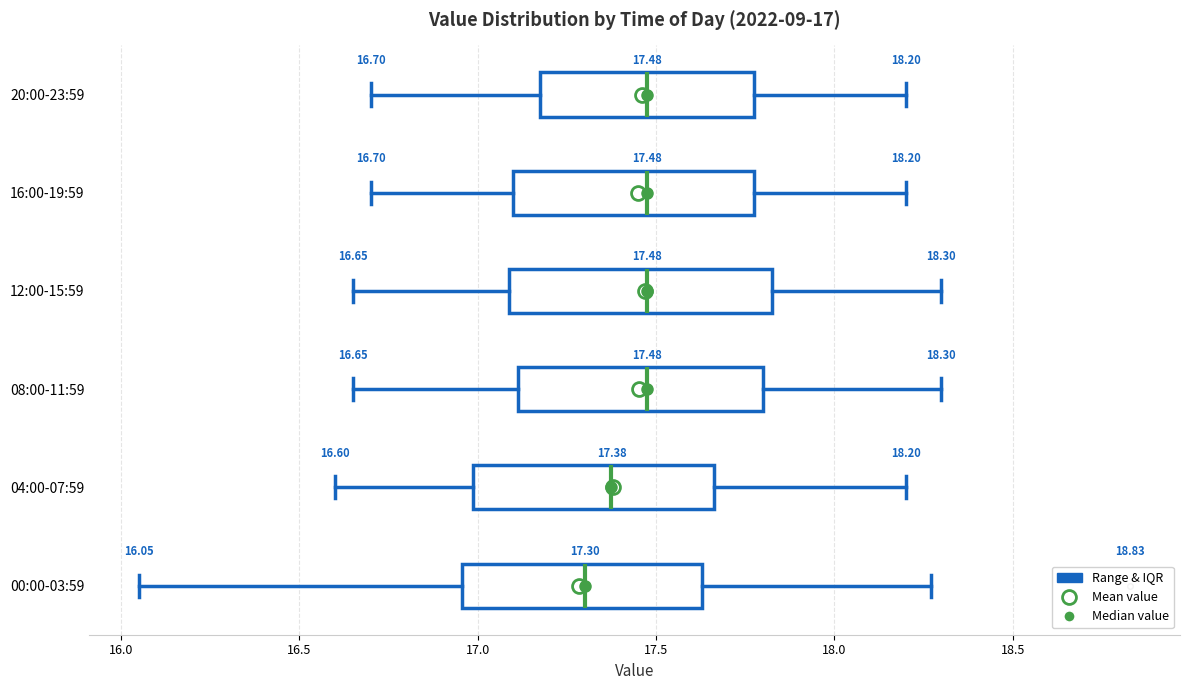

Which box's median line is the furthest to the left?

00:00-03:59